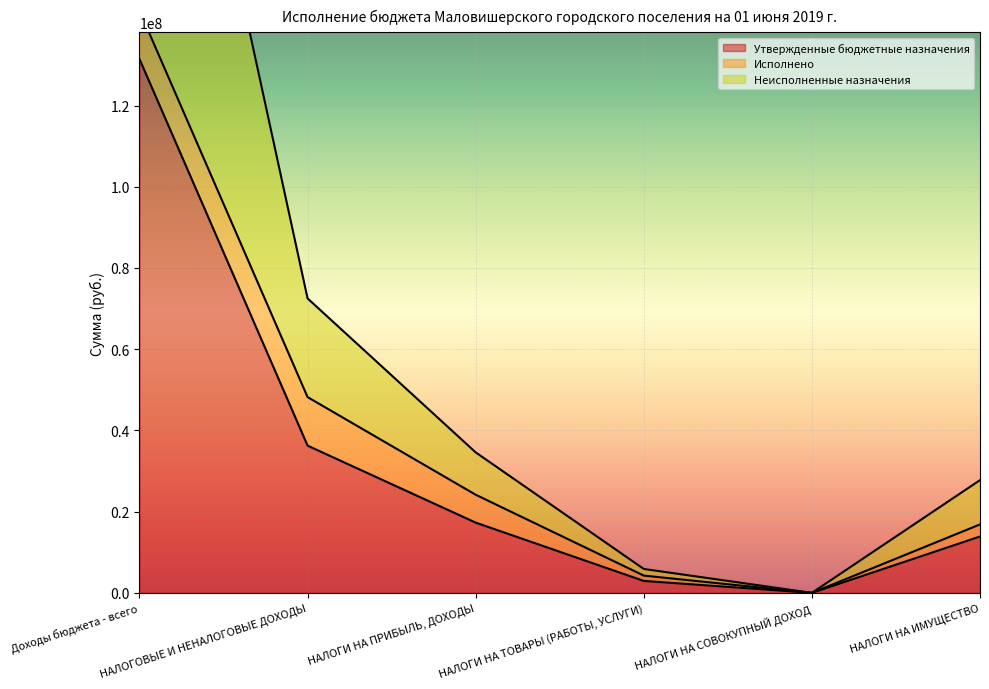

Read the Утвержденные бюджетные назначения value at НАЛОГИ НА ИМУЩЕСТВО.

13879000